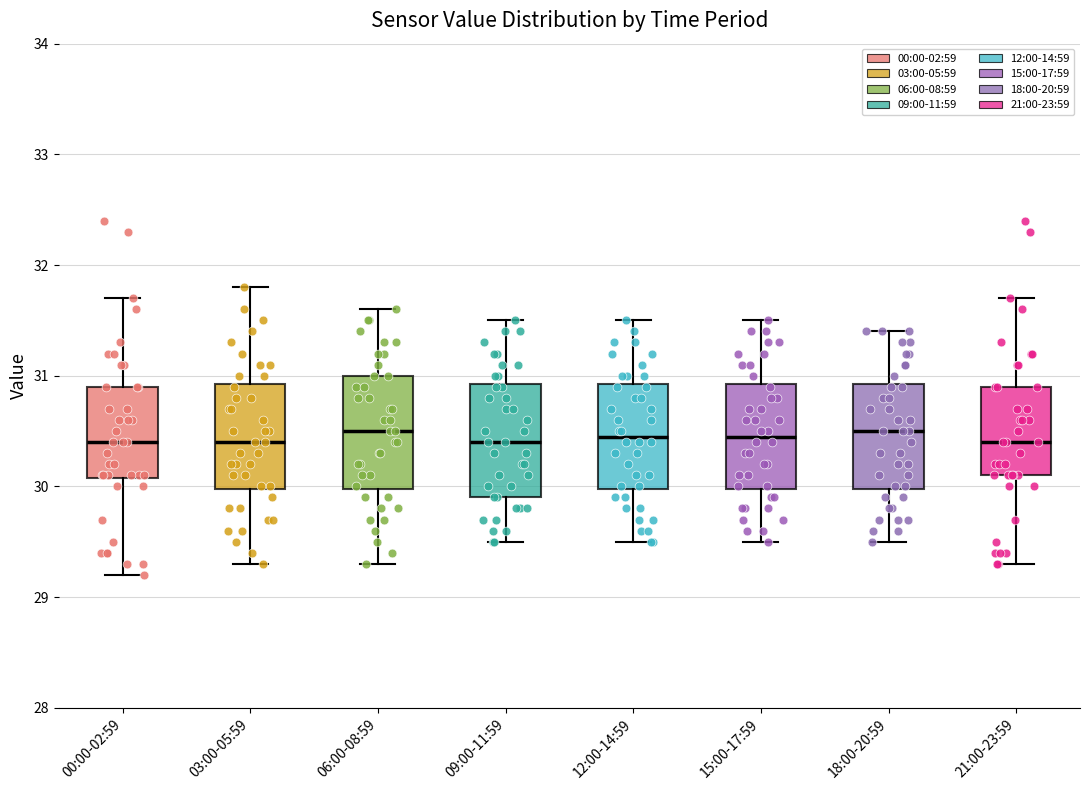

Where is the lower edge of the box for 09:00-11:59 on the y-axis? The values are not printed on the chart, so give them approximately, as read against the axis.

29.9